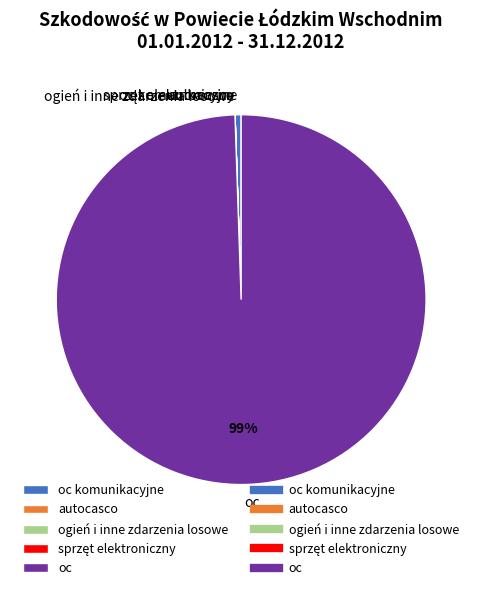

To the nearest percent, what is the difference between the largest and smallest slice percentages?

99%